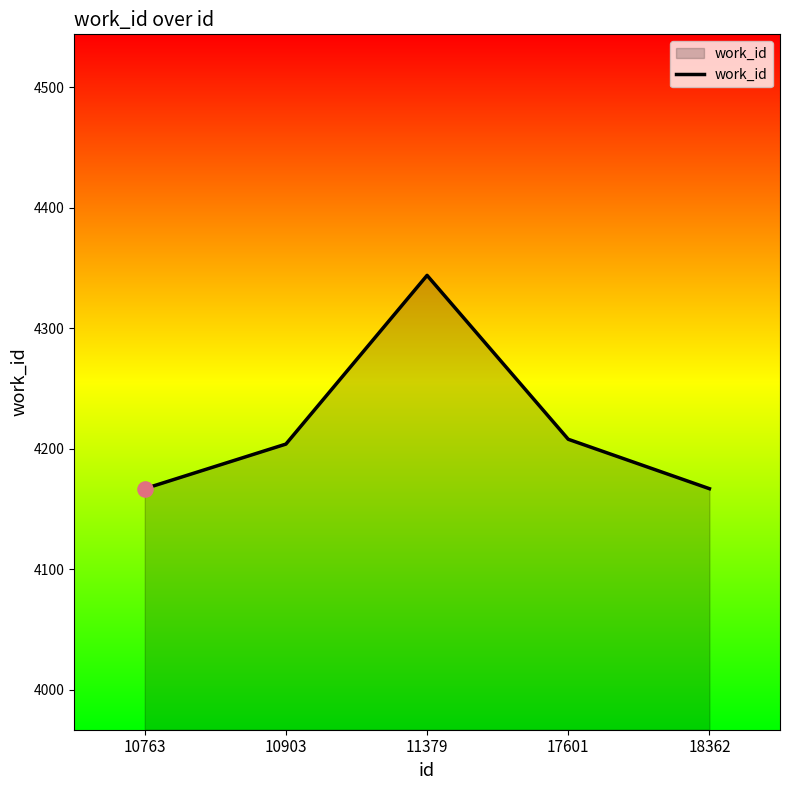

What is the ratio of the value at 17601 to the value at 10903?

1.0